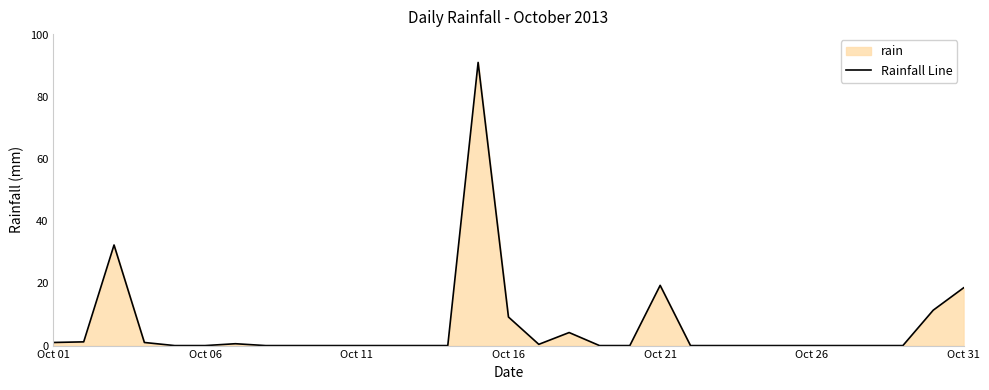

How many interior local peaks (higher than both neighbors) does the data have?

5